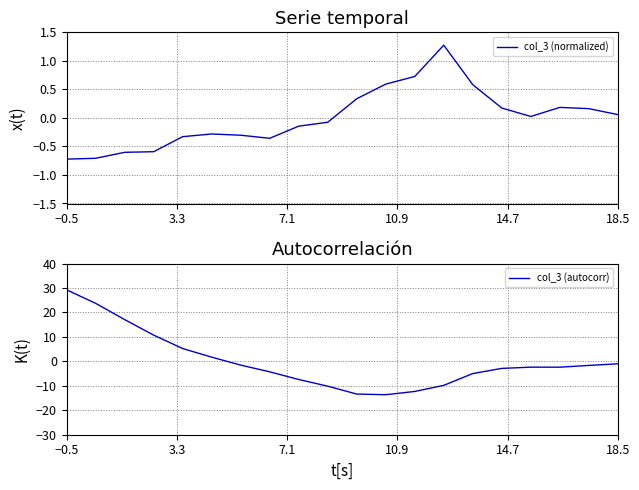

What is the minimum value for col_3 (normalized)?

-0.7